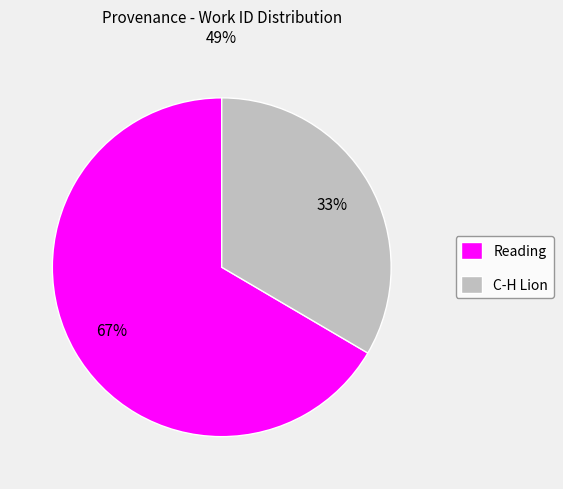

How many slices are in this pie chart?

2